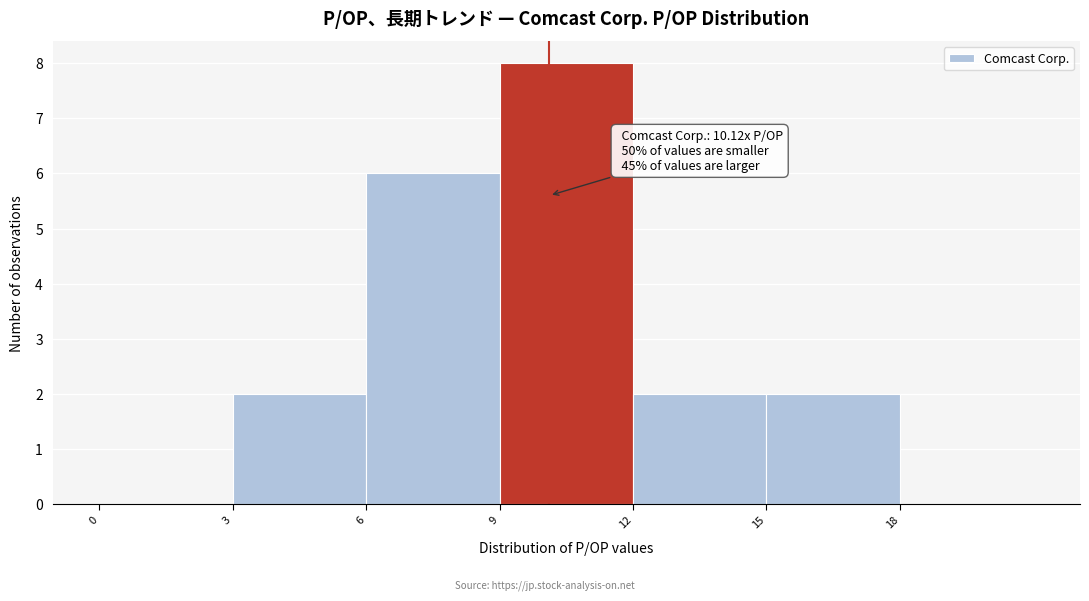

Which range on the x-axis has the tallest bar?

9 to 12